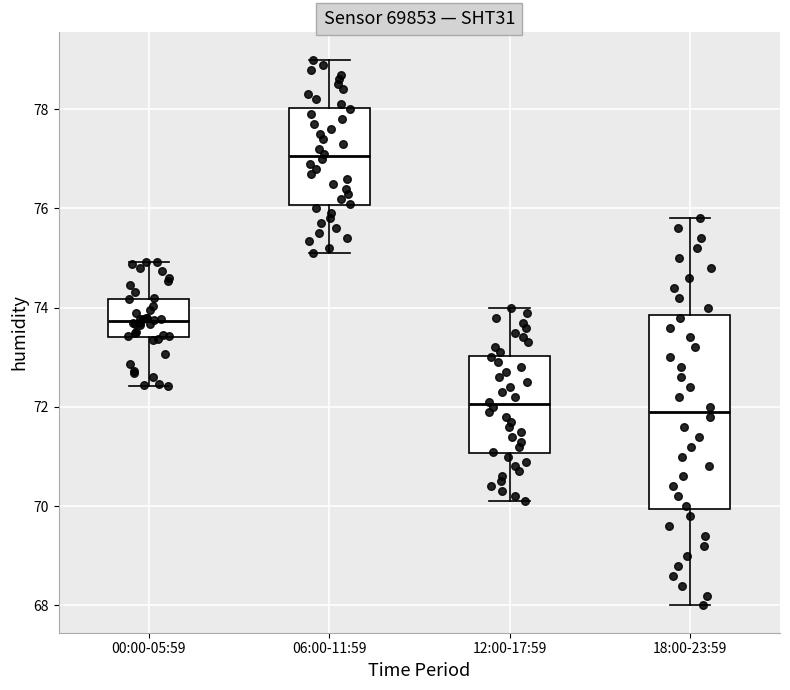

Reading left to right, transcribe this box plot: for each box, give where its median line is, the range the box spans, and where its two whiskers end, as read against the y-axis. The values are not printed on the chart, so give them approximately, as read against the axis.

00:00-05:59: median 73.8, box 73.4 to 74.2, whiskers 72.4 to 75.0
06:00-11:59: median 77.0, box 76.0 to 78.0, whiskers 75.2 to 79.0
12:00-17:59: median 72.0, box 71.0 to 73.0, whiskers 70.2 to 74.0
18:00-23:59: median 72.0, box 70.0 to 73.8, whiskers 68.0 to 75.8